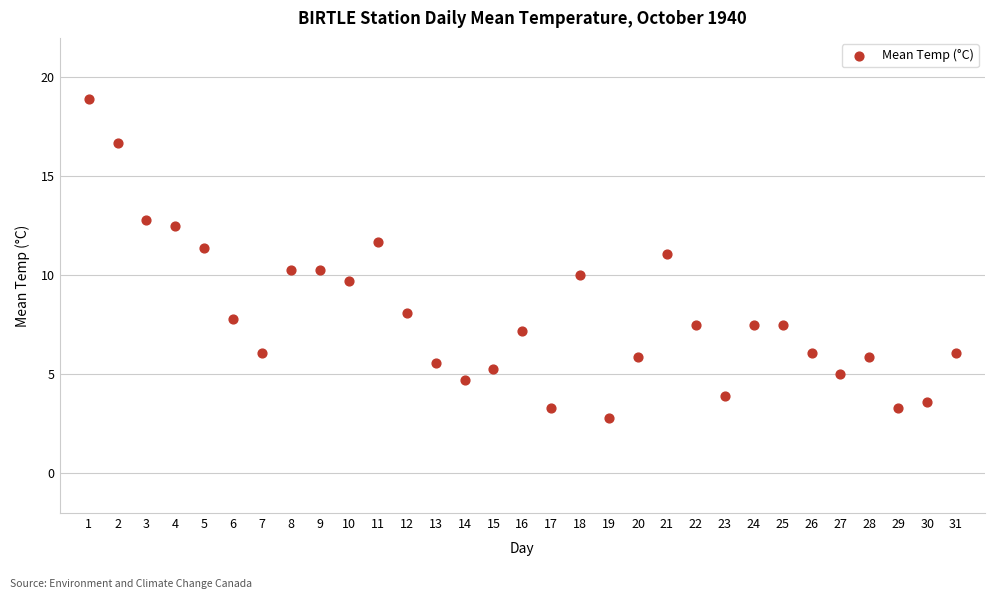

What is the range of X values (max minus min)?

30.0